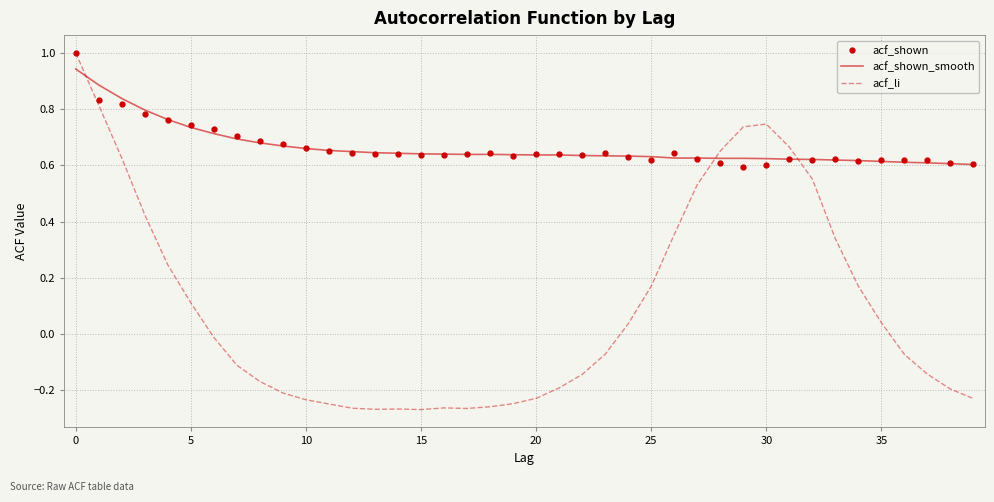

Which series has the widest spread of values?

acf_li